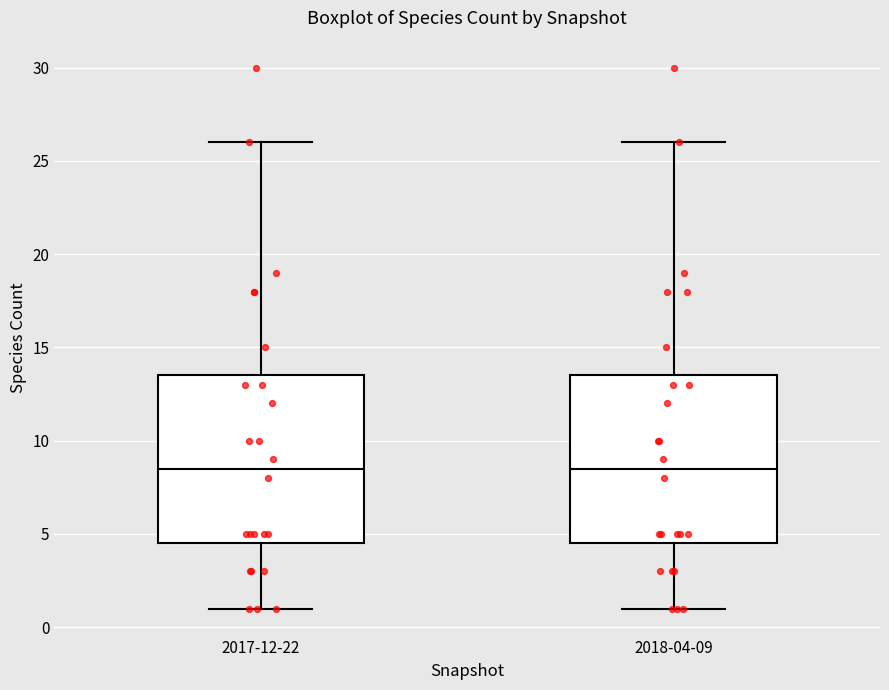

Reading left to right, transcribe this box plot: for each box, give where its median line is, the range the box spans, and where its two whiskers end, as read against the y-axis. The values are not printed on the chart, so give them approximately, as read against the axis.

2017-12-22: median 8.5, box 4.5 to 13.5, whiskers 1.0 to 26.0
2018-04-09: median 8.5, box 4.5 to 13.5, whiskers 1.0 to 26.0